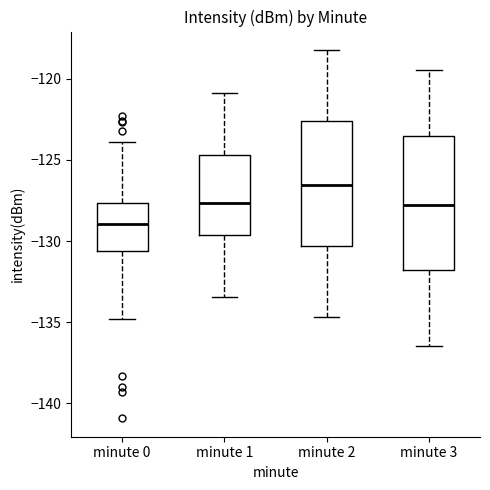

Which box has the lowest median line?

minute 0